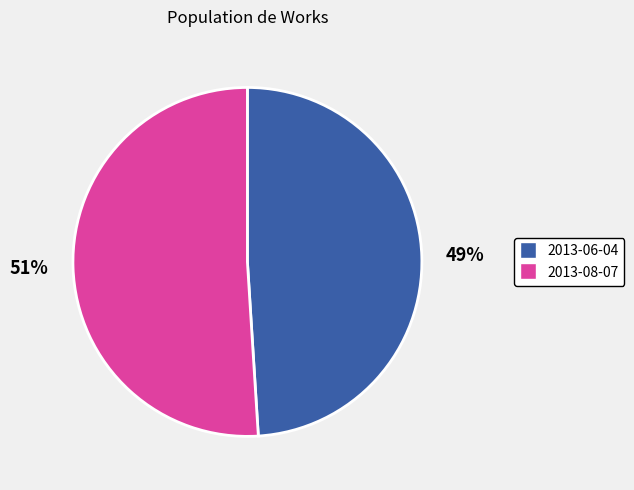

What is the largest slice in the pie chart?

2013-08-07